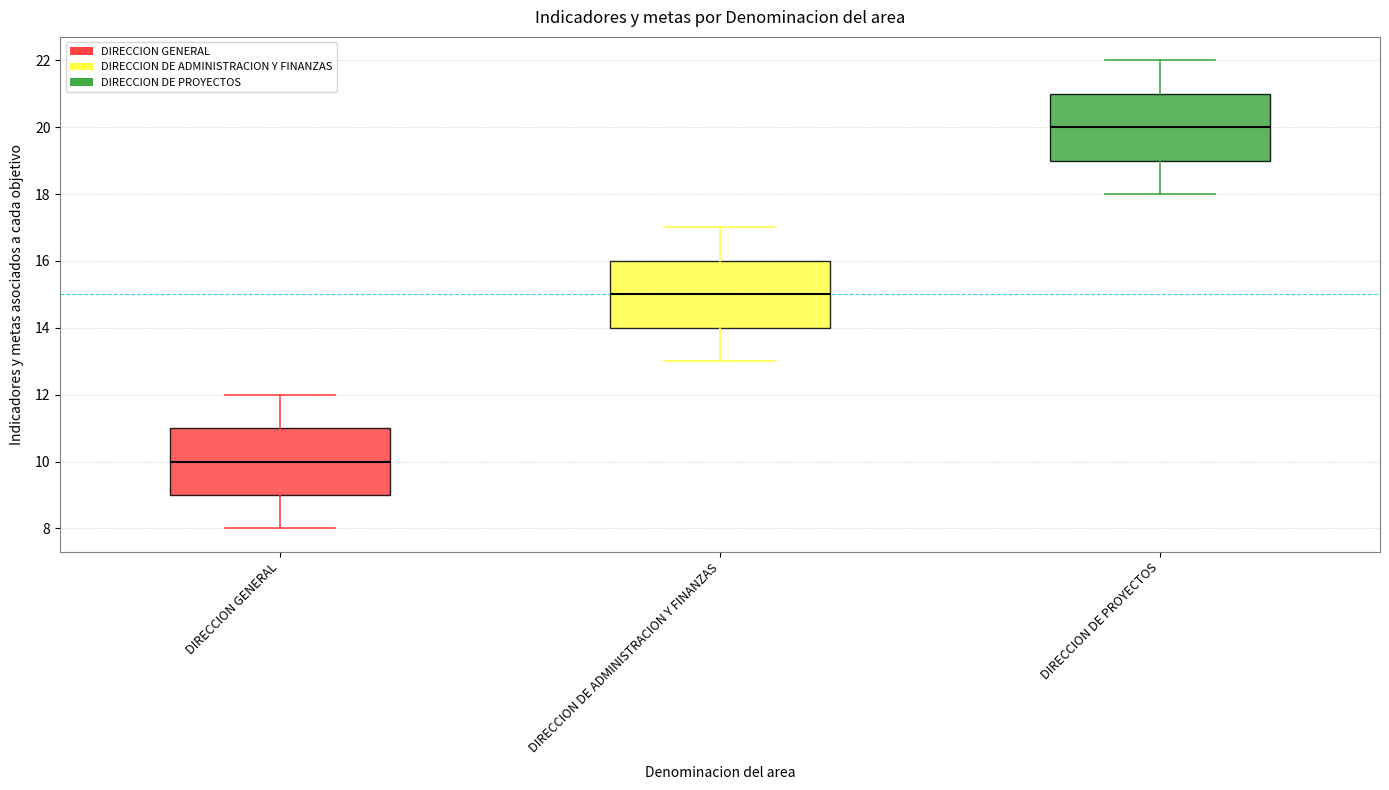

Where does the lower whisker of the box for DIRECCION GENERAL end on the y-axis? The values are not printed on the chart, so give them approximately, as read against the axis.

8